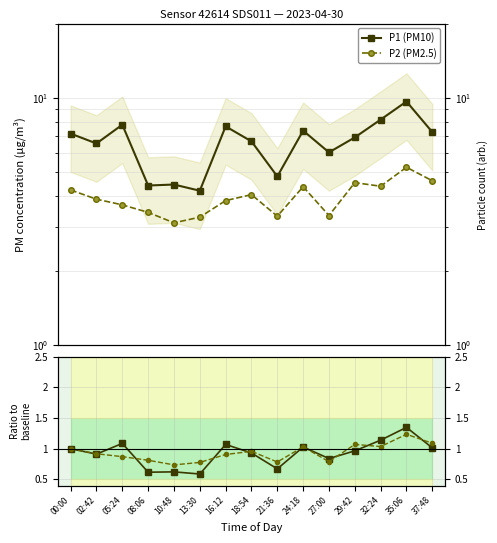

True or false: P2 (PM2.5) has more than 1 points higher than both neighbors.

True